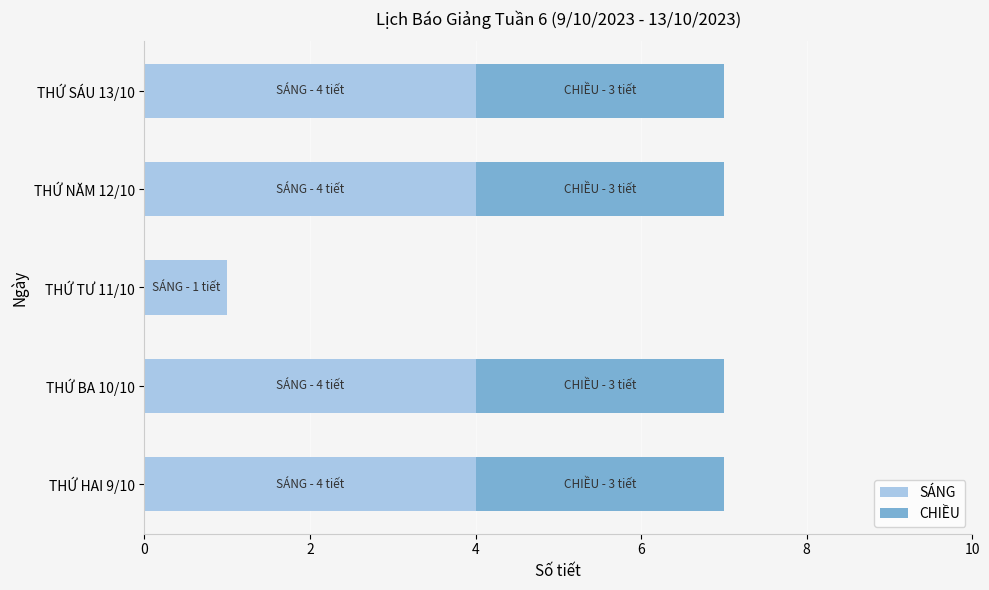

How many categories are shown in the chart?

5